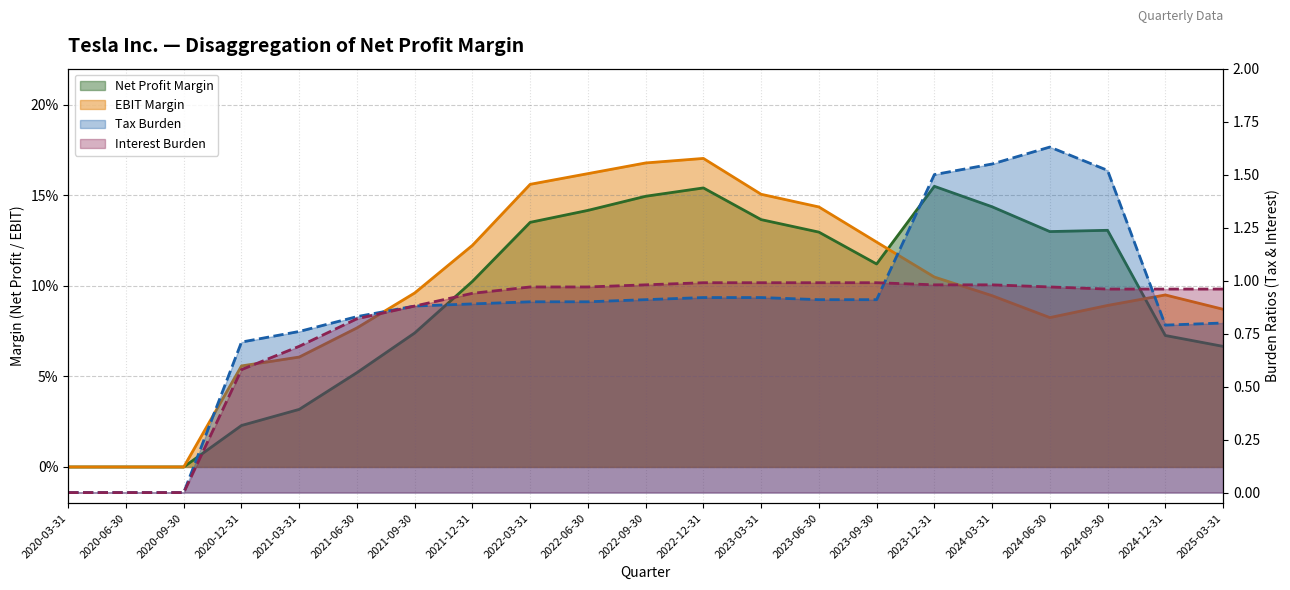

Between 2021-09-30 and 2024-06-30, which series saw the biggest shift?

Tax Burden